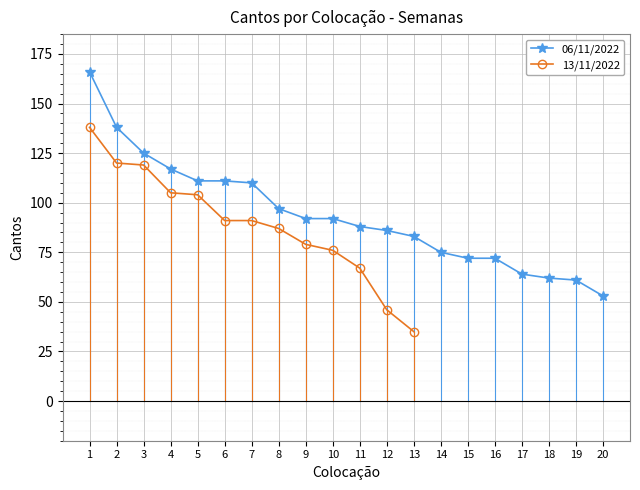

What is the change in value from 7 to 16?

-38